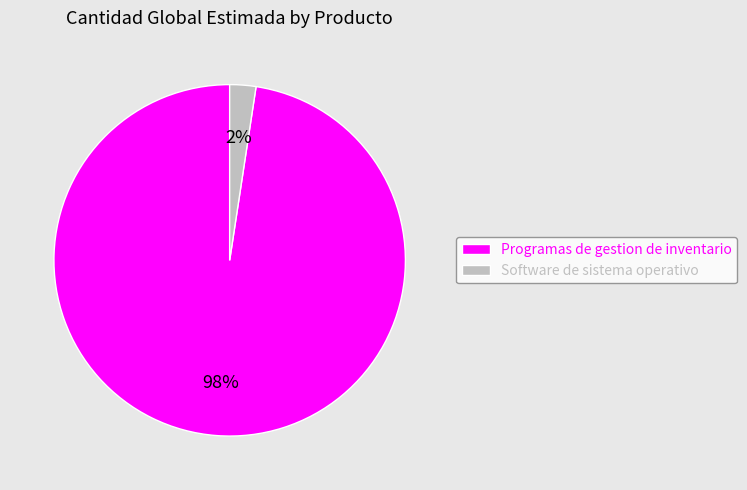

The Programas de gestion de inventario slice represents 98% of the pie. True or false?

True